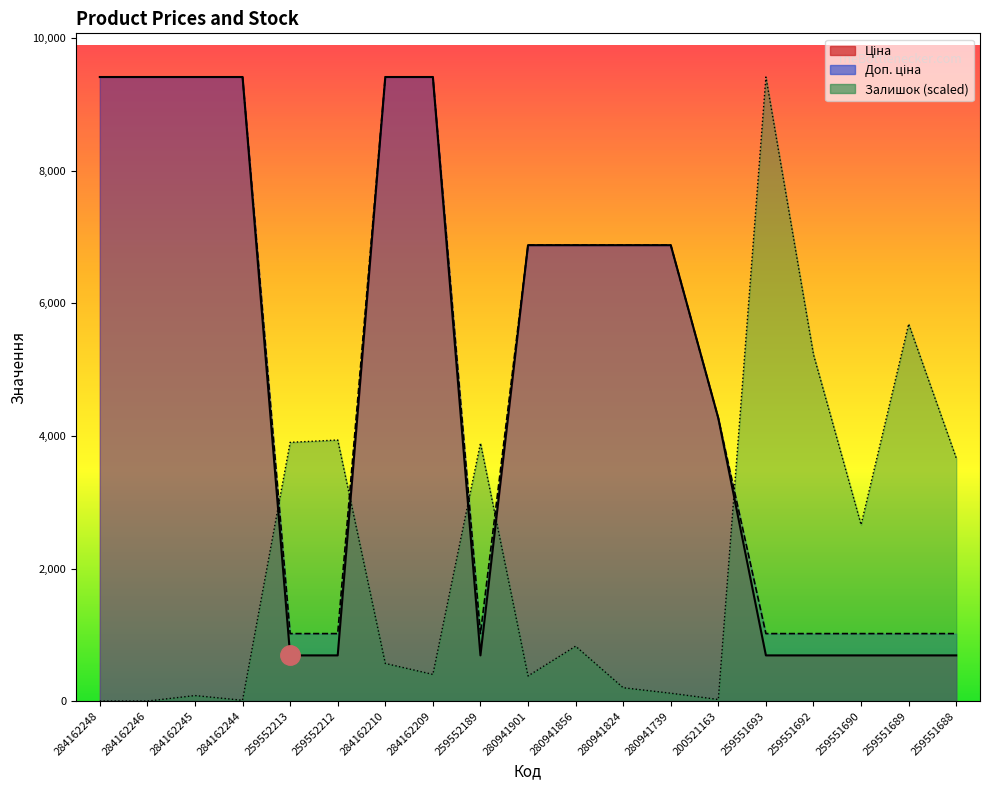

Rank the categories by Ціна value from highest to lowest.

284162248, 284162246, 284162245, 284162244, 284162210, 284162209, 280941901, 280941856, 280941824, 280941739, 200521163, 259552213, 259552212, 259552189, 259551693, 259551692, 259551690, 259551689, 259551688